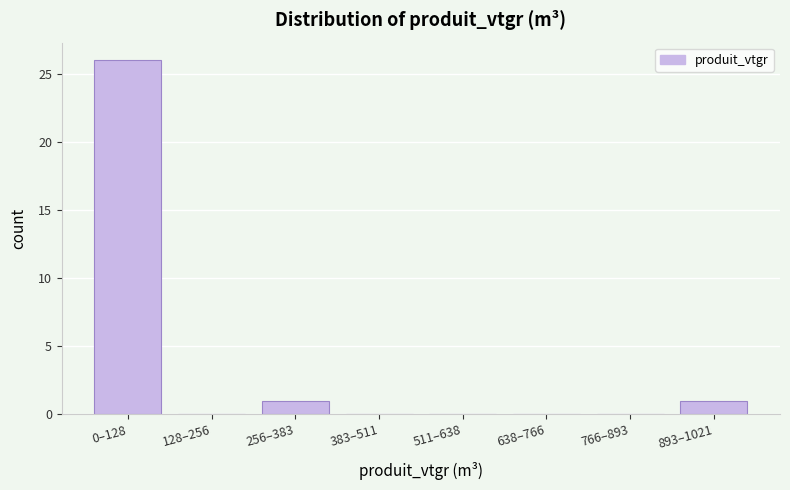

Reading left to right, what are all the values shown in this chart?

0–128=26	128–256=0	256–383=1	383–511=0	511–638=0	638–766=0	766–893=0	893–1021=1